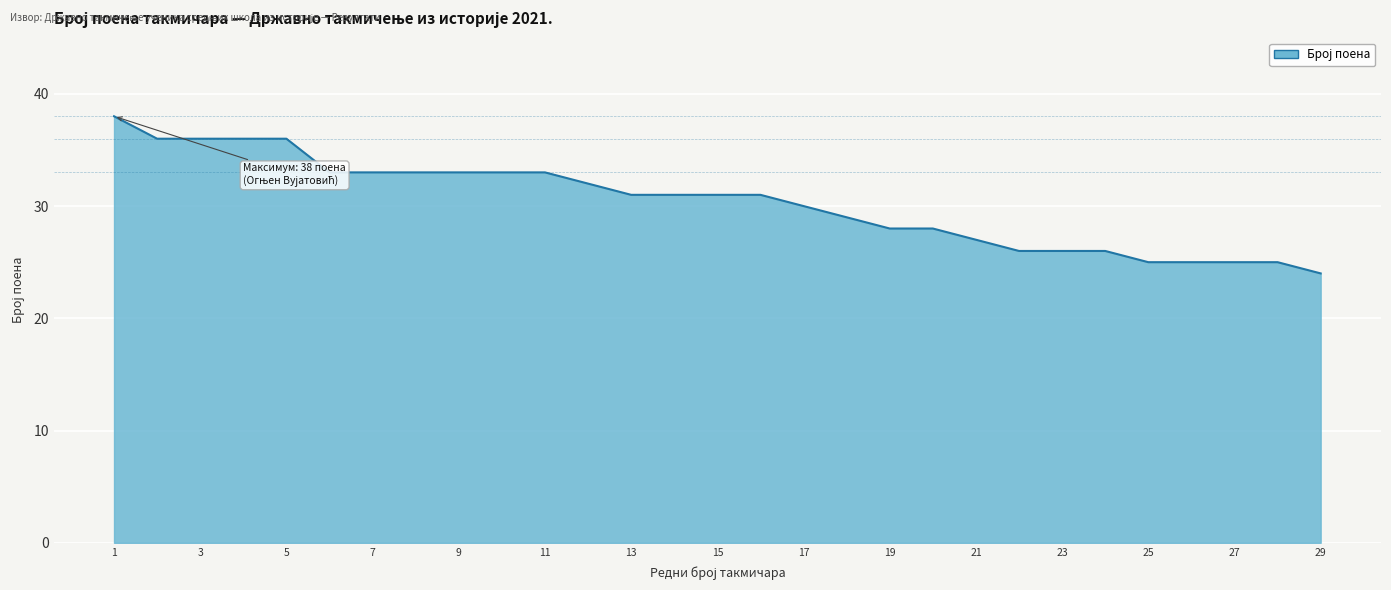

What is the smallest value displayed?

24